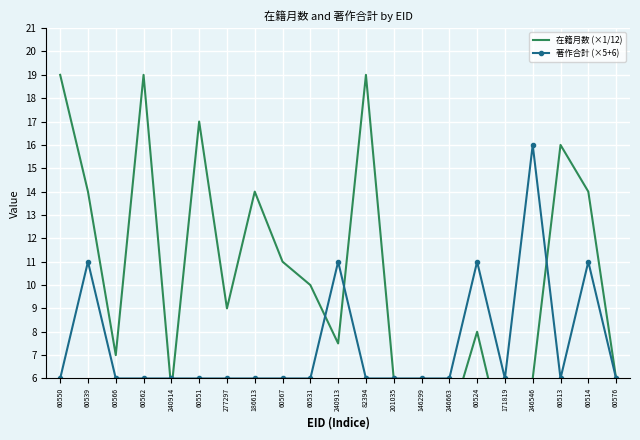

After their last crossing, which series has the higher values: 在籍月数 (×1/12) or 著作合計 (×5+6)?

在籍月数 (×1/12)